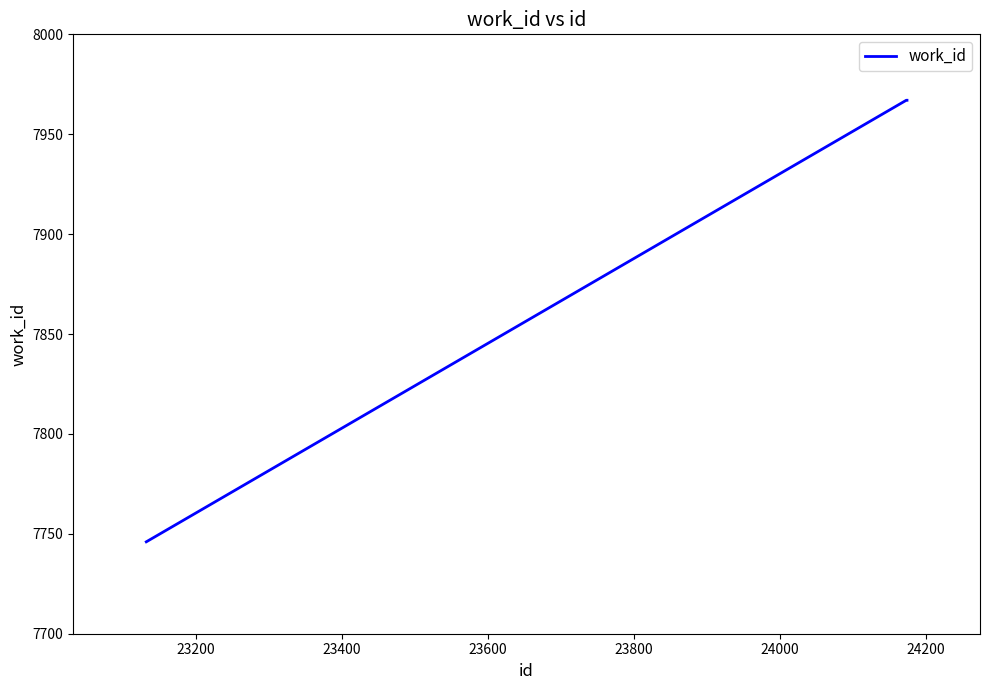

What is the difference between the maximum and minimum values?

221